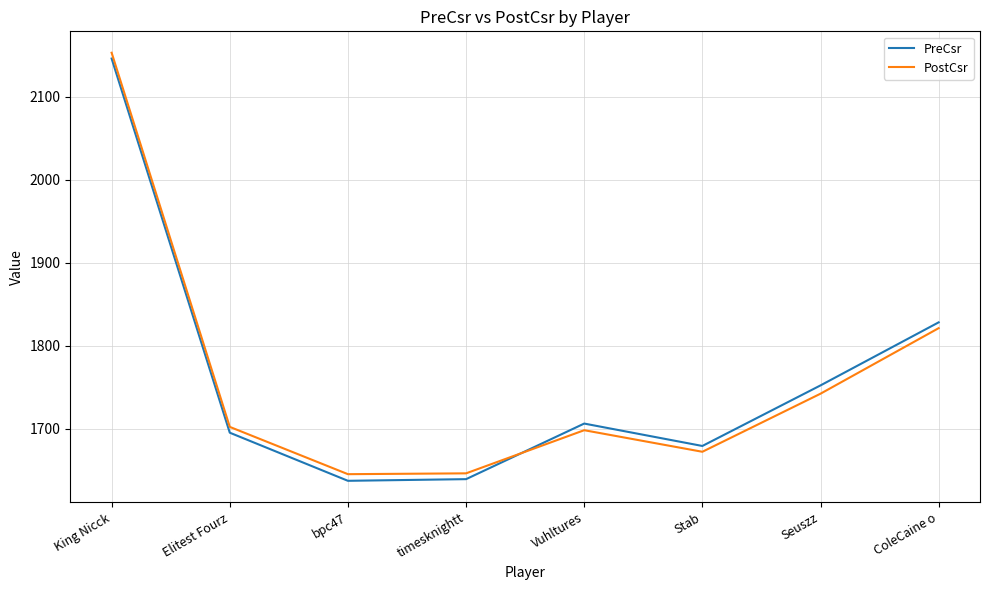

What is the spread (max minus min) of values at Seuszz?

10